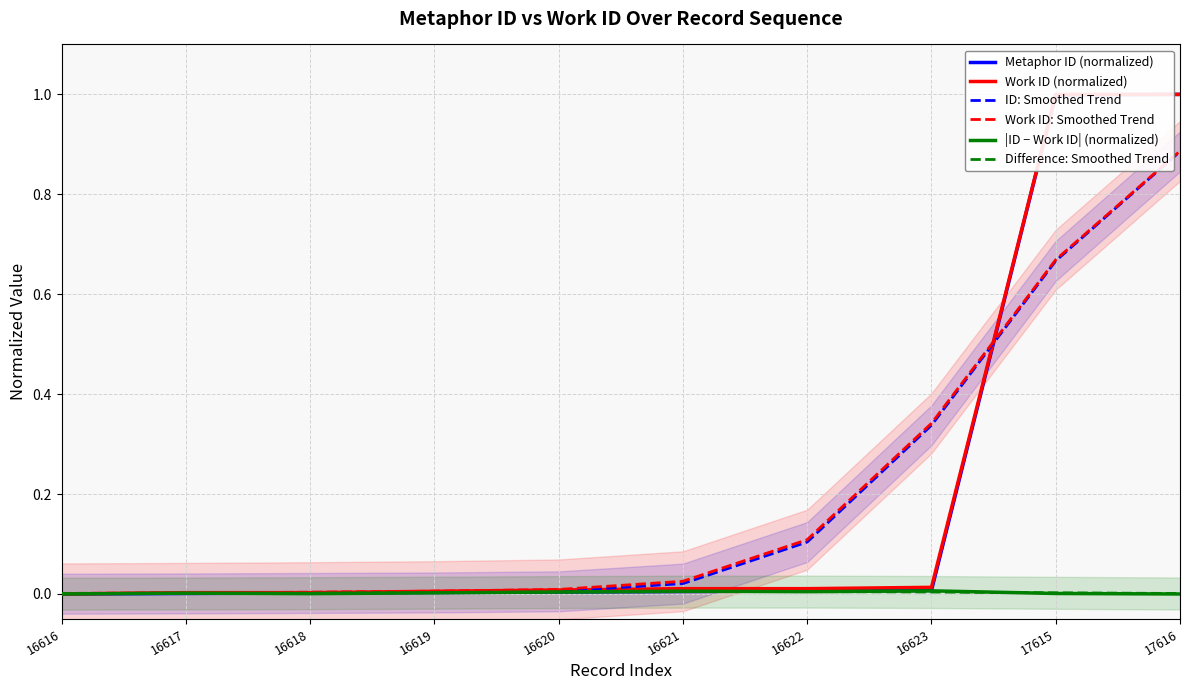

Does the chart display data point markers on the line(s)?

No